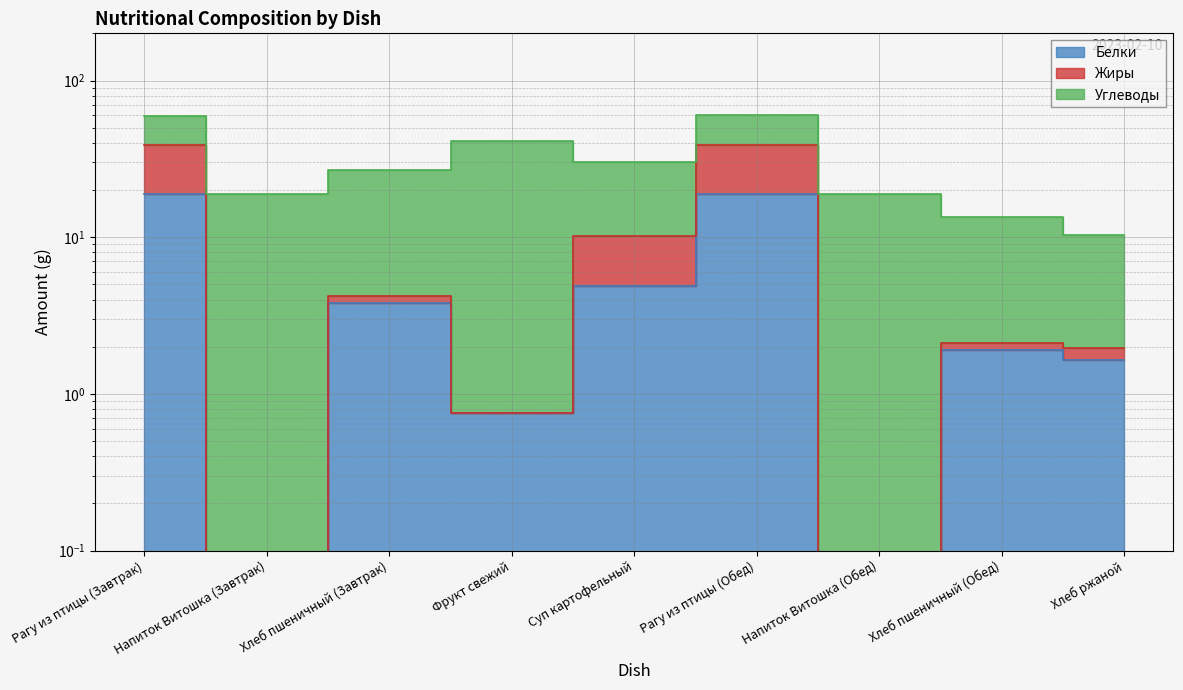

Which category has the lowest value in the Жиры series?

Напиток Витошка (Завтрак)